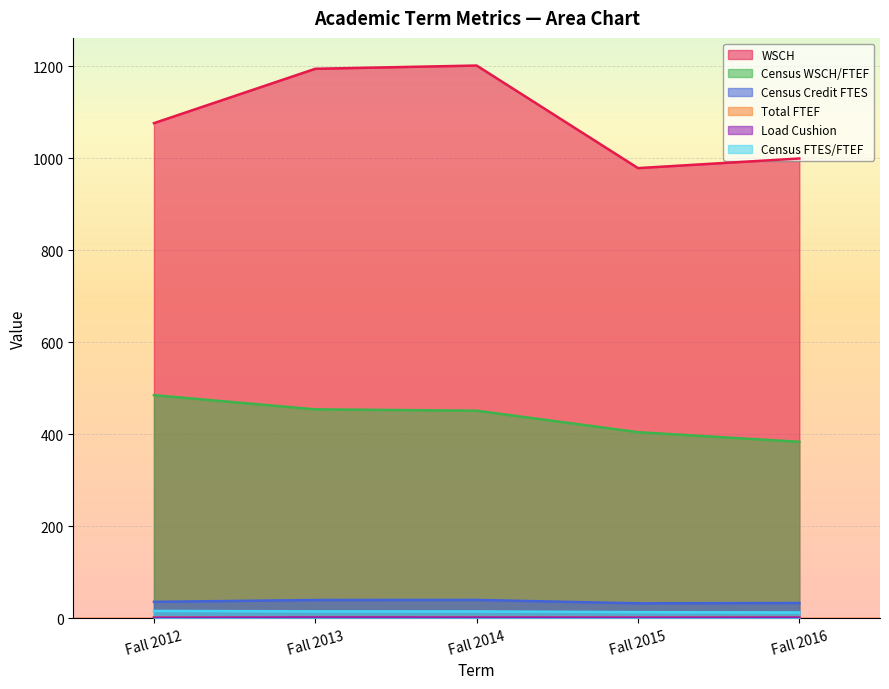

What is the value of the WSCH point at the 5th from the left?

999.4